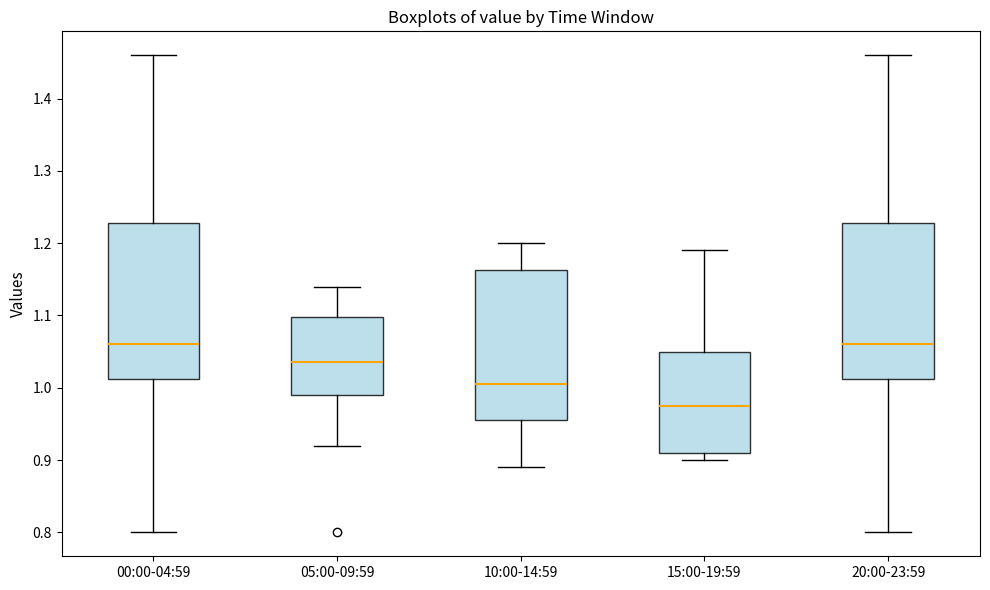

Reading left to right, transcribe this box plot: for each box, give where its median line is, the range the box spans, and where its two whiskers end, as read against the y-axis. The values are not printed on the chart, so give them approximately, as read against the axis.

00:00-04:59: median 1.06, box 1.01 to 1.23, whiskers 0.80 to 1.46
05:00-09:59: median 1.04, box 0.99 to 1.10, whiskers 0.92 to 1.14
10:00-14:59: median 1.01, box 0.96 to 1.16, whiskers 0.89 to 1.20
15:00-19:59: median 0.98, box 0.91 to 1.05, whiskers 0.90 to 1.19
20:00-23:59: median 1.06, box 1.01 to 1.23, whiskers 0.80 to 1.46